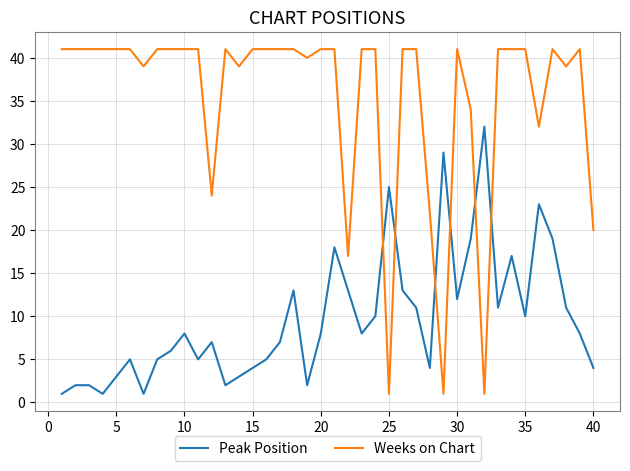

Which series has the largest range (max minus min)?

Weeks on Chart